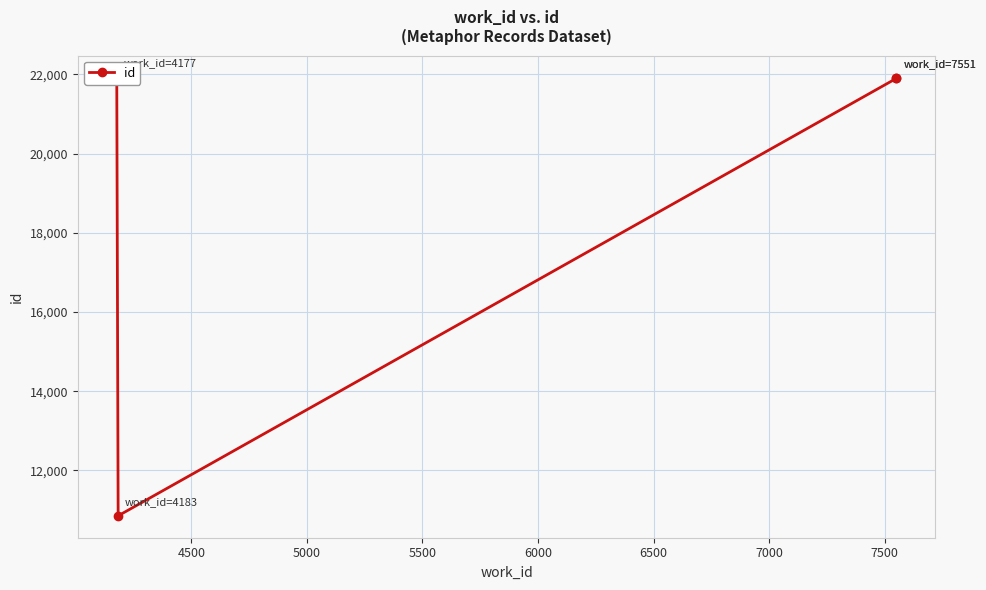

What is the minimum value shown in the chart?

10854